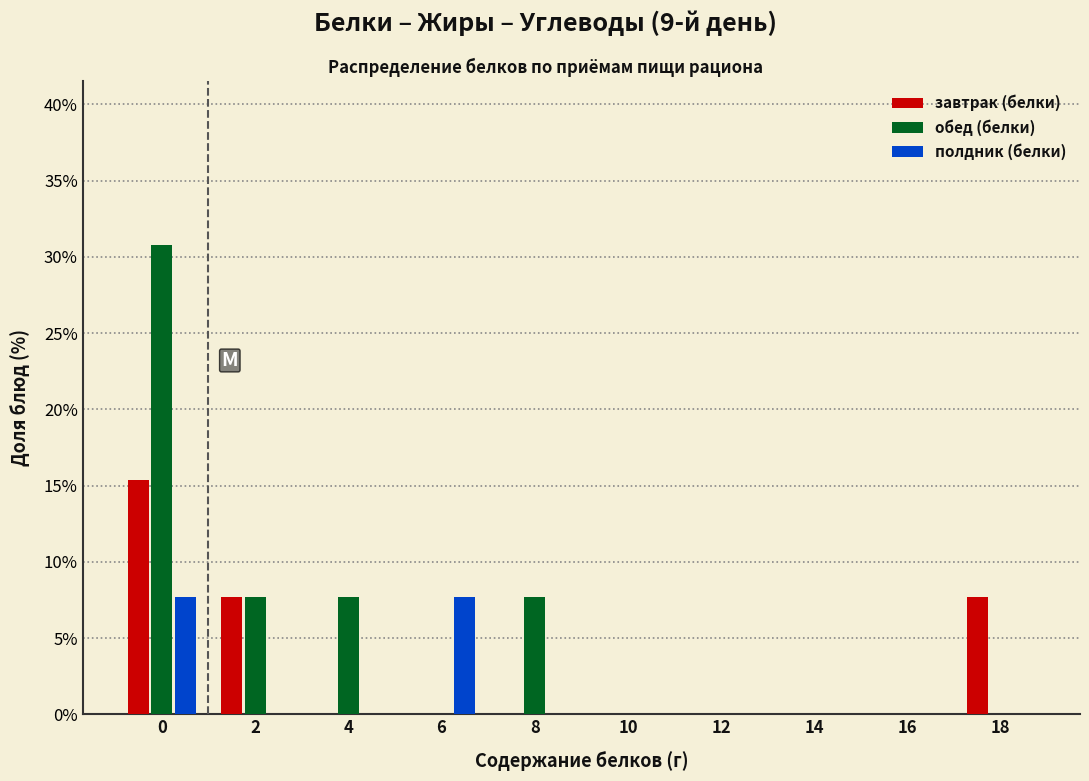

Reading left to right, extract all data points from this chart.

завтрак (белки): 0=15.4	2=7.7	4=0.0	6=0.0	8=0.0	10=0.0	12=0.0	14=0.0	16=0.0	18=7.7
обед (белки): 0=30.8	2=7.7	4=7.7	6=0.0	8=7.7	10=0.0	12=0.0	14=0.0	16=0.0	18=0.0
полдник (белки): 0=7.7	2=0.0	4=0.0	6=7.7	8=0.0	10=0.0	12=0.0	14=0.0	16=0.0	18=0.0